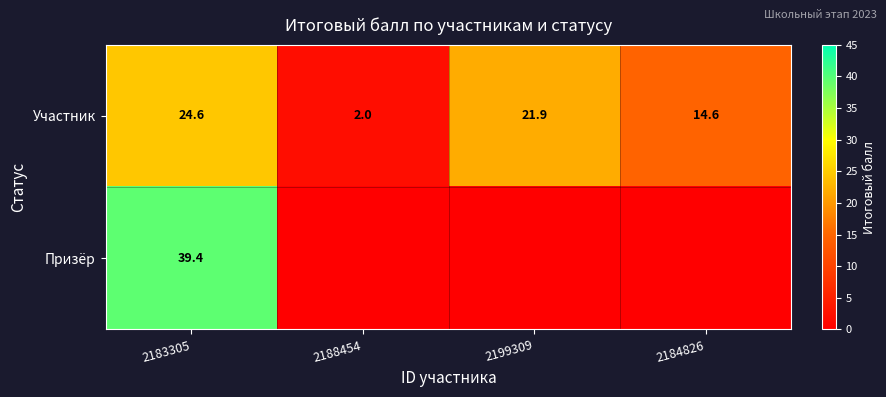

Is the value of Участник at 2184826 greater than the value of Призёр at 2183305?

No